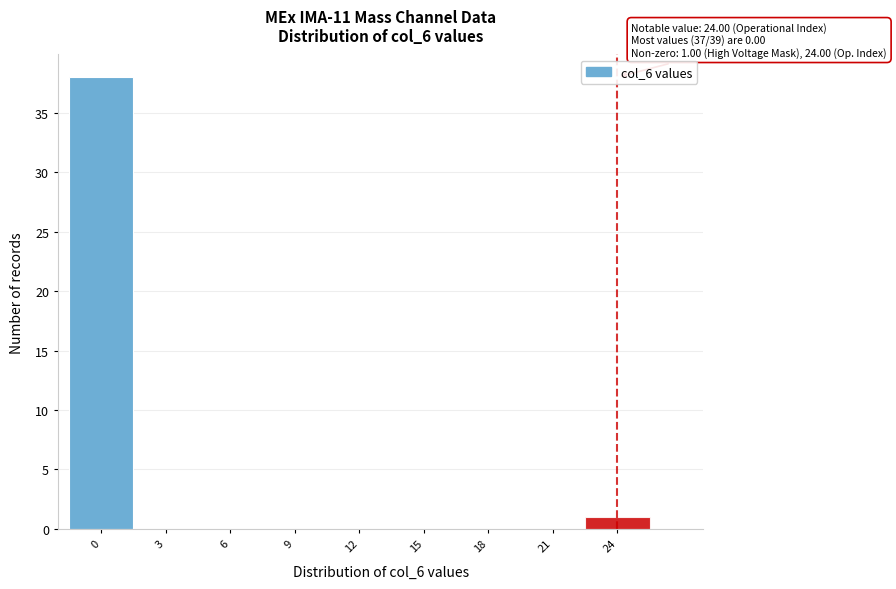

Over which range of the x-axis is the bar tallest?

-1.5 to 1.5